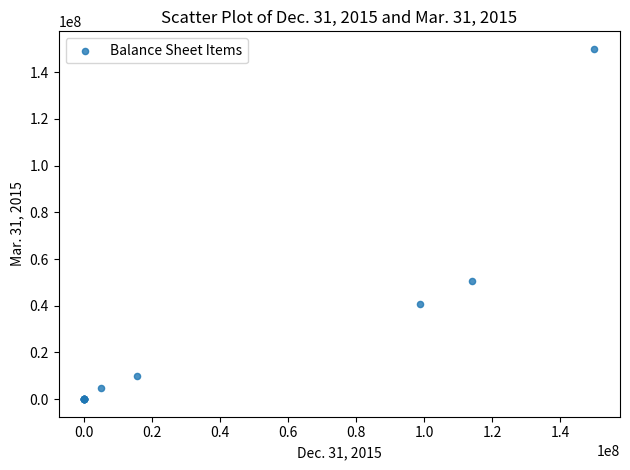

What Y value in the scatter plot is closest to 75000000?

50812548.0